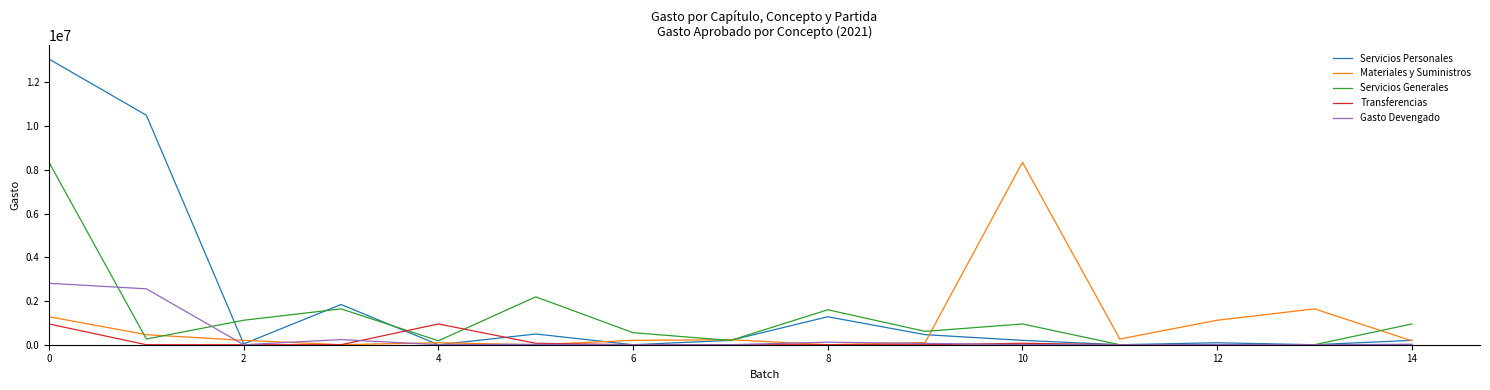

At how many categories does at least one series exceed 12709475?

1